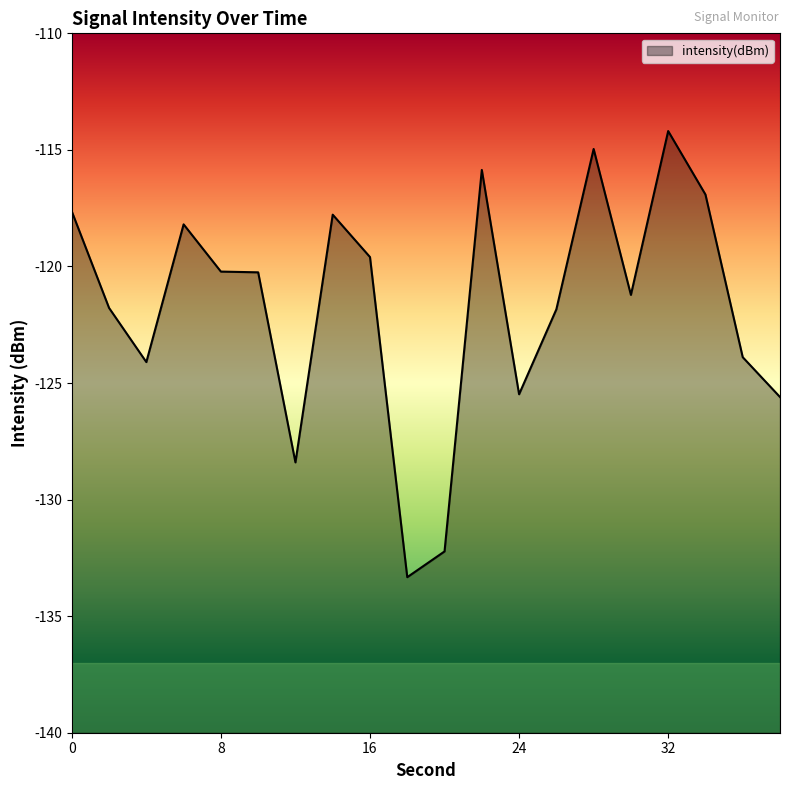

List the labels in order of value, smallest first.

18, 20, 12, 38, 24, 4, 36, 26, 2, 30, 10, 8, 16, 6, 14, 0, 34, 22, 28, 32